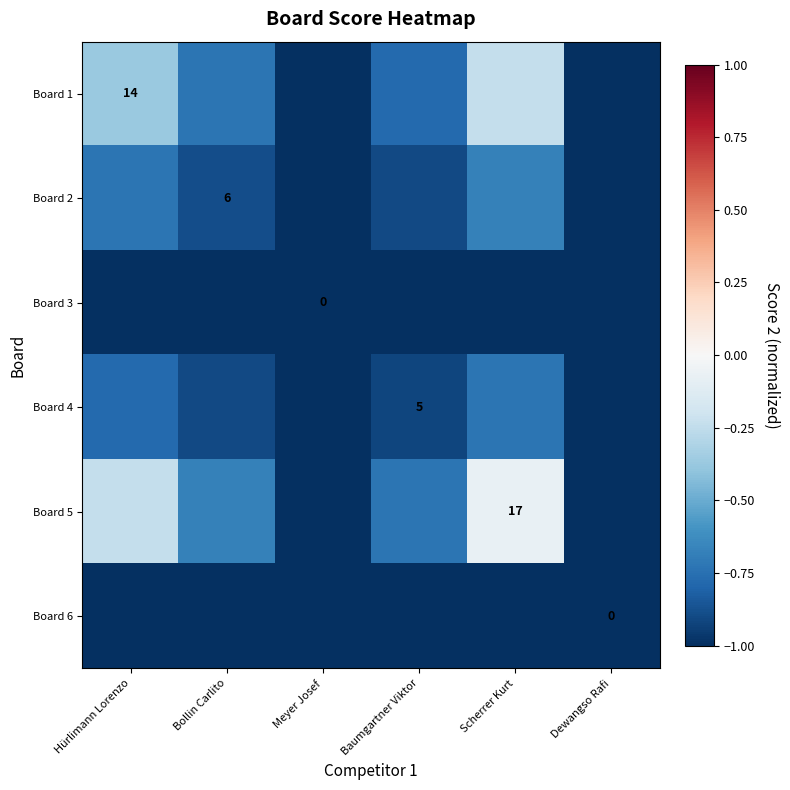

At which category does the chart reach its minimum across all series?

Meyer Josef